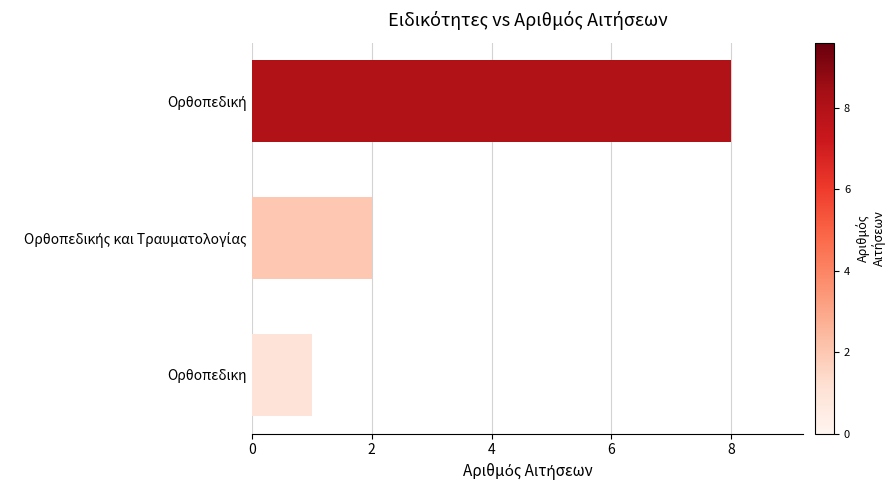

Which category has the lowest value across all series?

Ορθοπεδικη